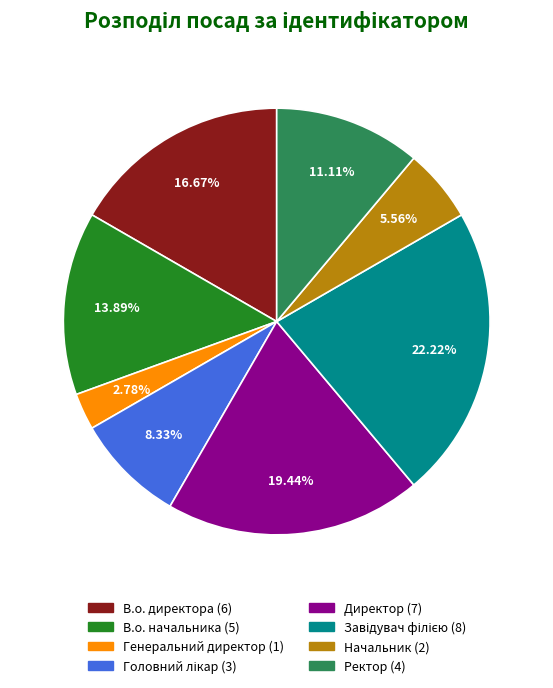

The В.о. директора slice represents 17% of the pie. True or false?

True